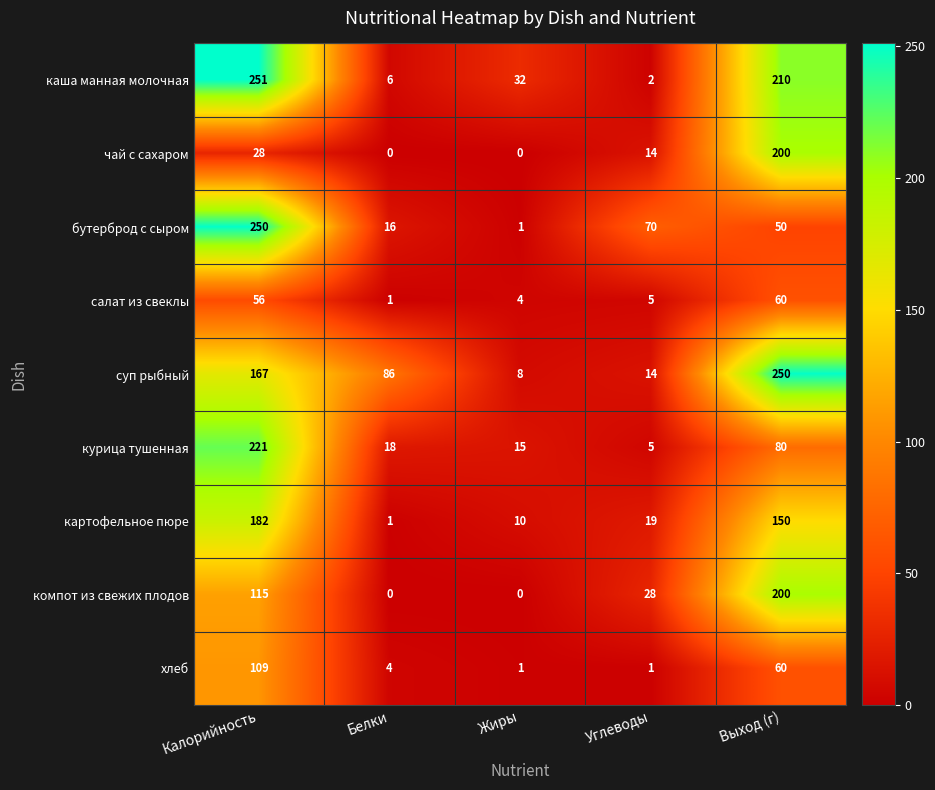

Where is салат из свеклы nearest to the value 30?

Углеводы